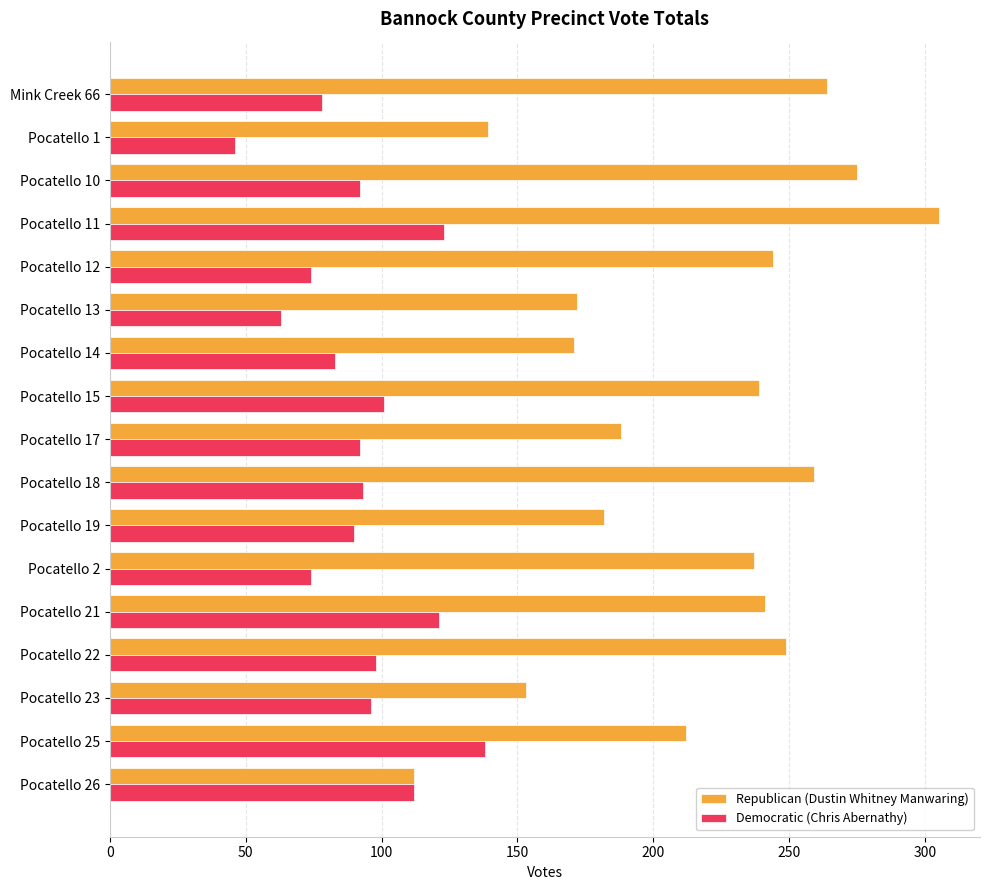

What is the difference between the highest and lowest values at Pocatello 23?

57